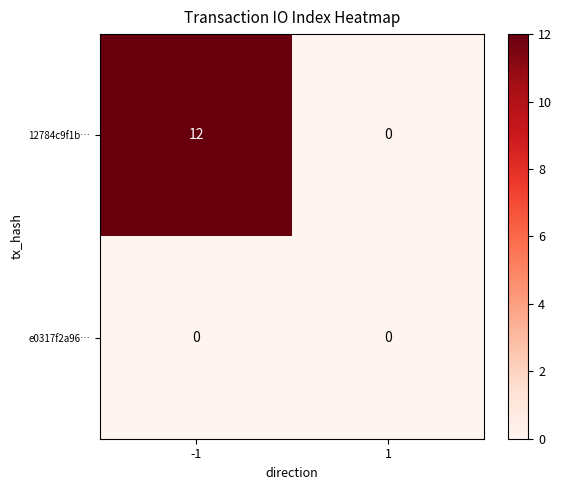

Count the number of categories in the chart.

2